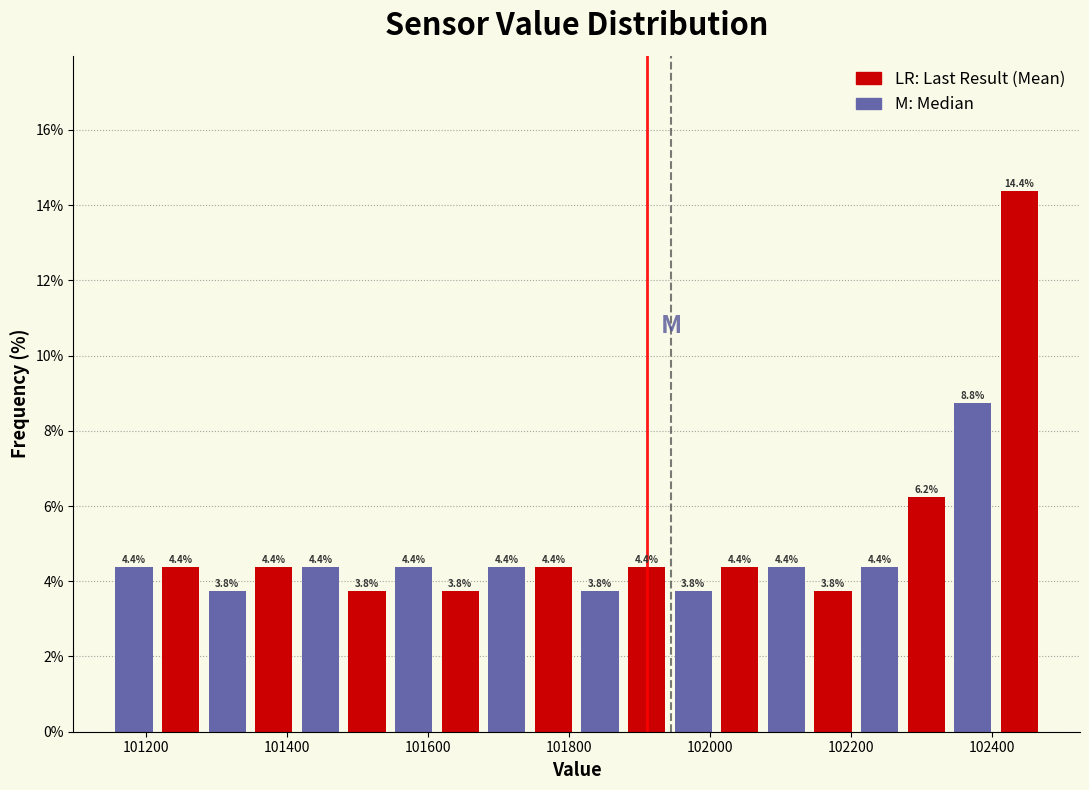

Read against the x-axis, roughly where is the centre of the tallest bar?

102440